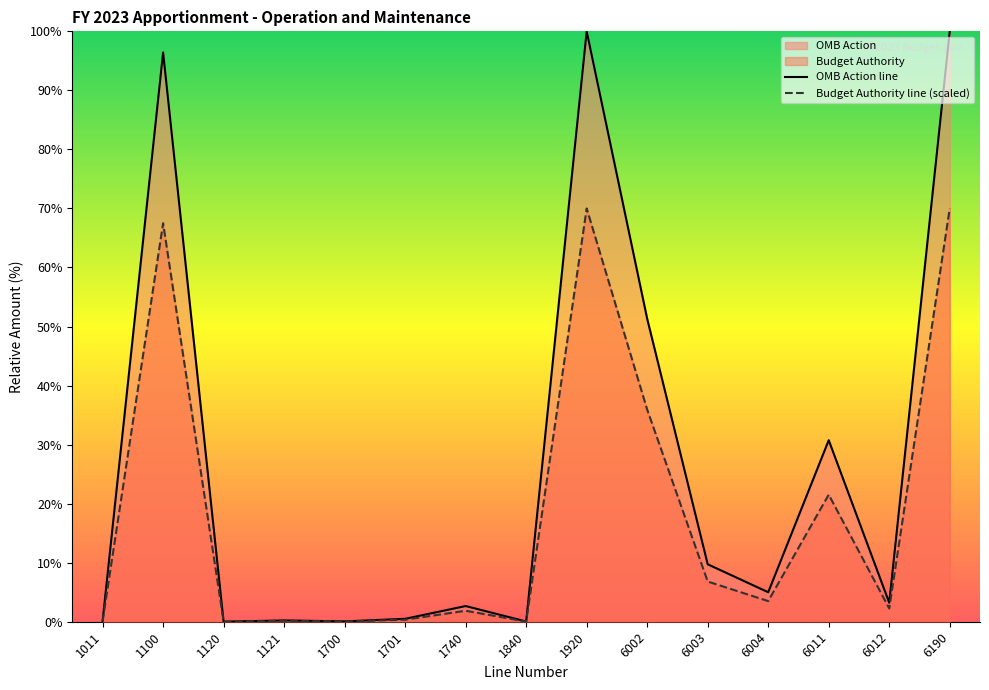

What is the total value across all series at 1701?

0.8